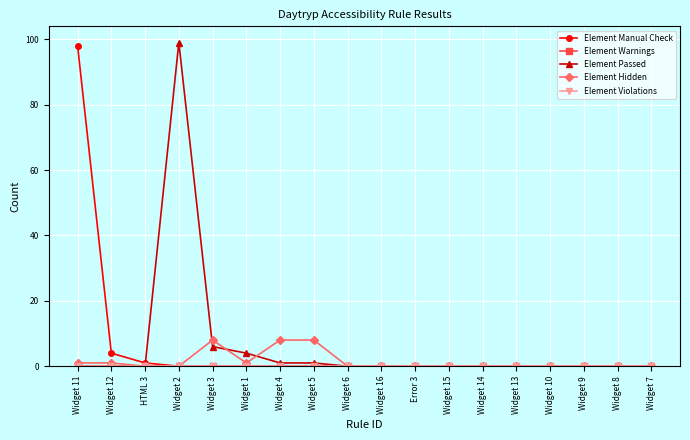

Does the chart have visible grid lines?

Yes